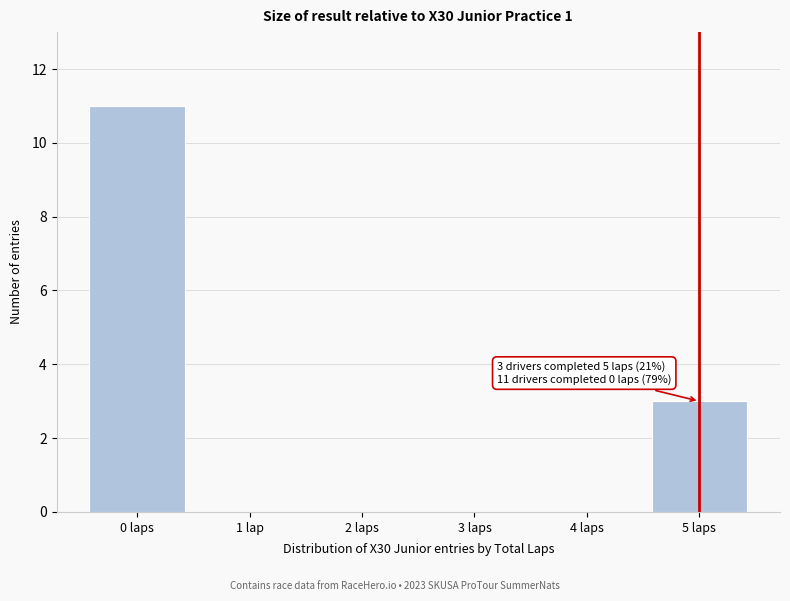

Reading right to left, what are all the values shown in this chart?

5 laps=3	4 laps=0	3 laps=0	2 laps=0	1 lap=0	0 laps=11